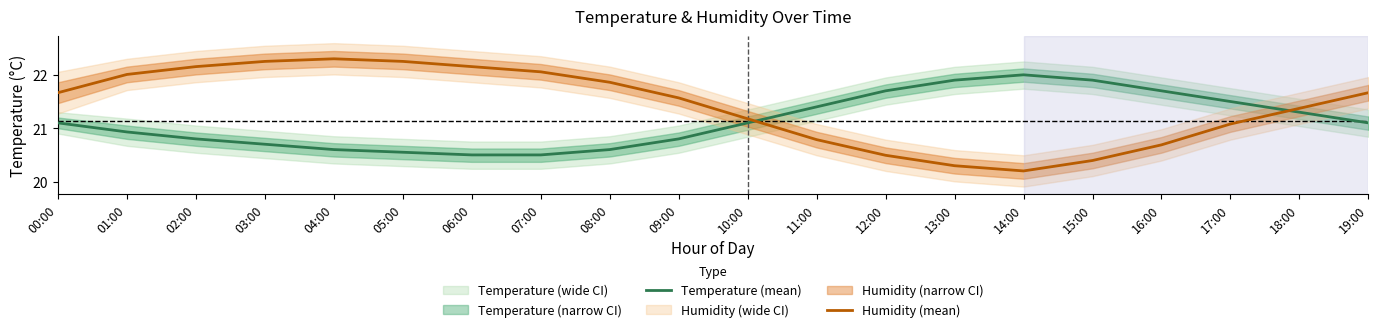

Is the value of Temperature (mean) at 14:00 greater than the value of Humidity (mean) at 00:00?

Yes